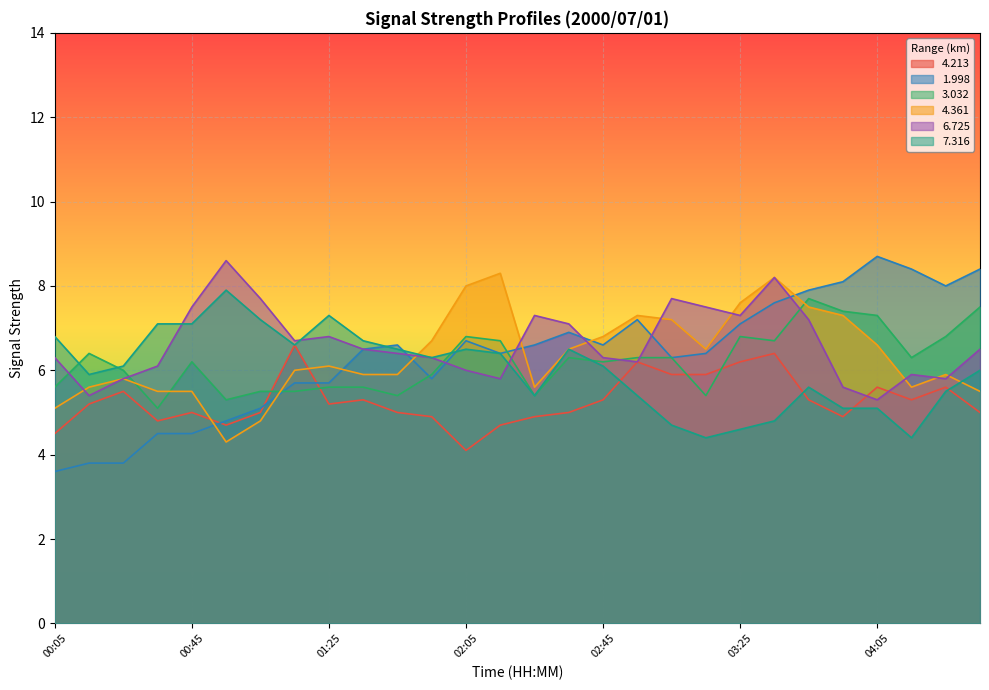

Where is   4.361 nearest to the value 6?

01:15